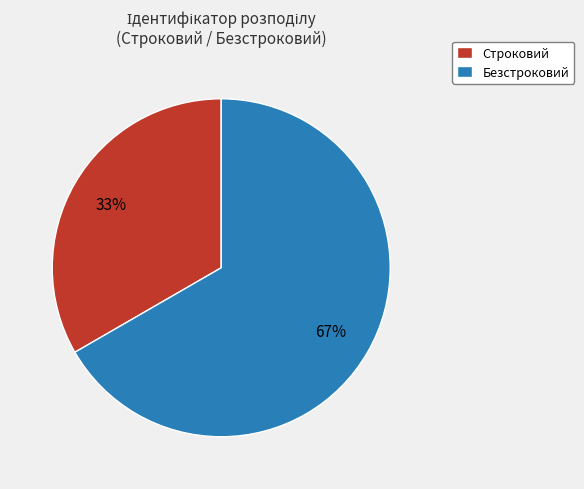

Which slice is the largest?

Безстроковий